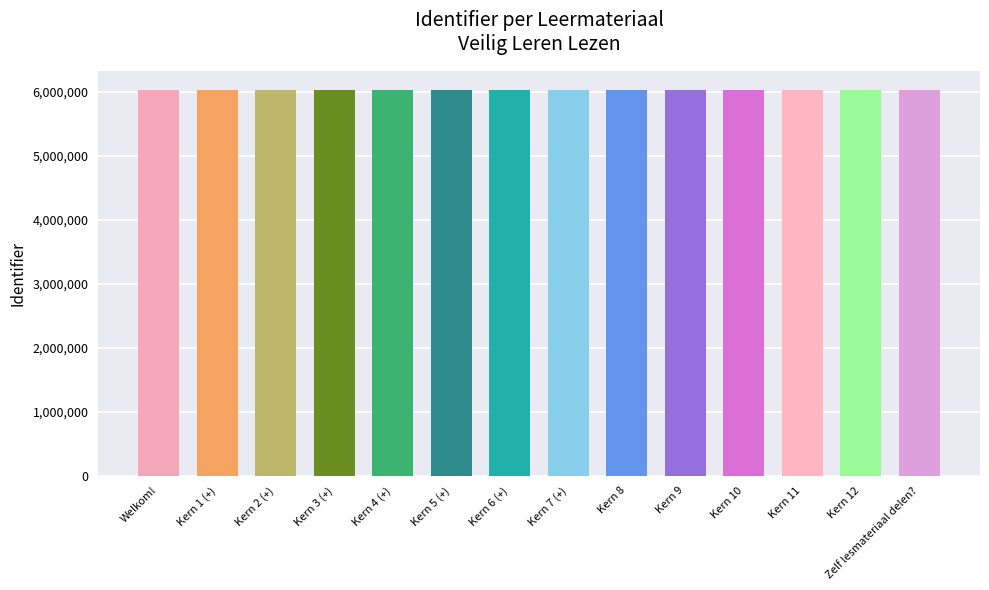

How many series are shown in this chart?

1